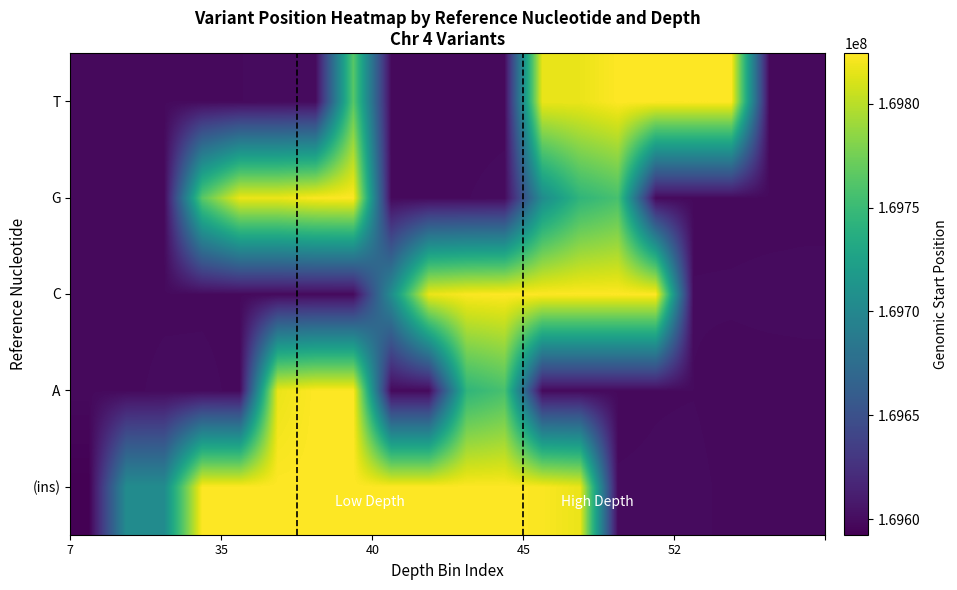

List the series in order of their peak value, lowest first.

A, G, (ins), C, T